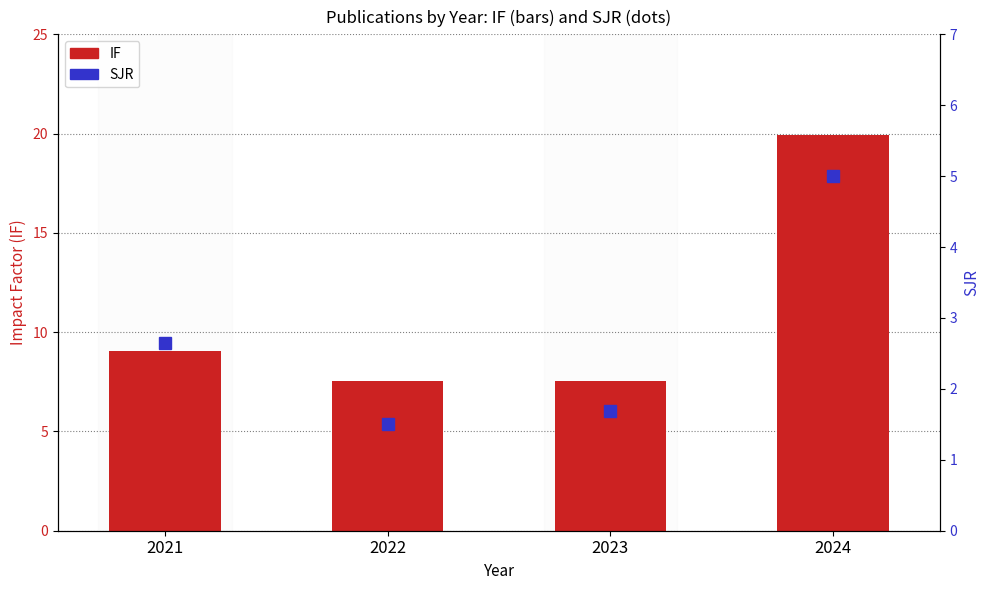

Count the number of data series in this chart.

2